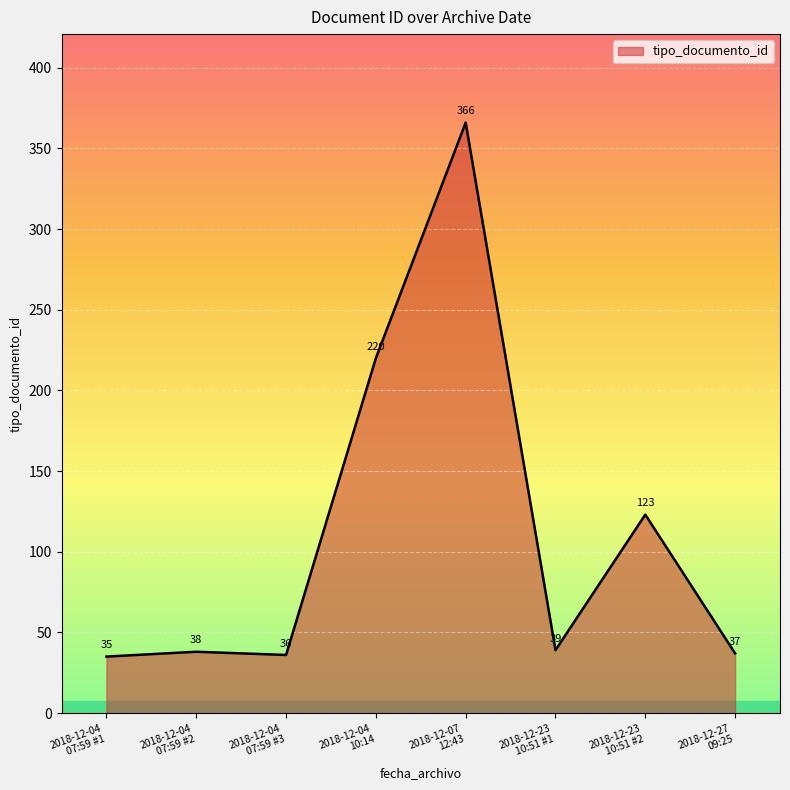

What is the average value?

112